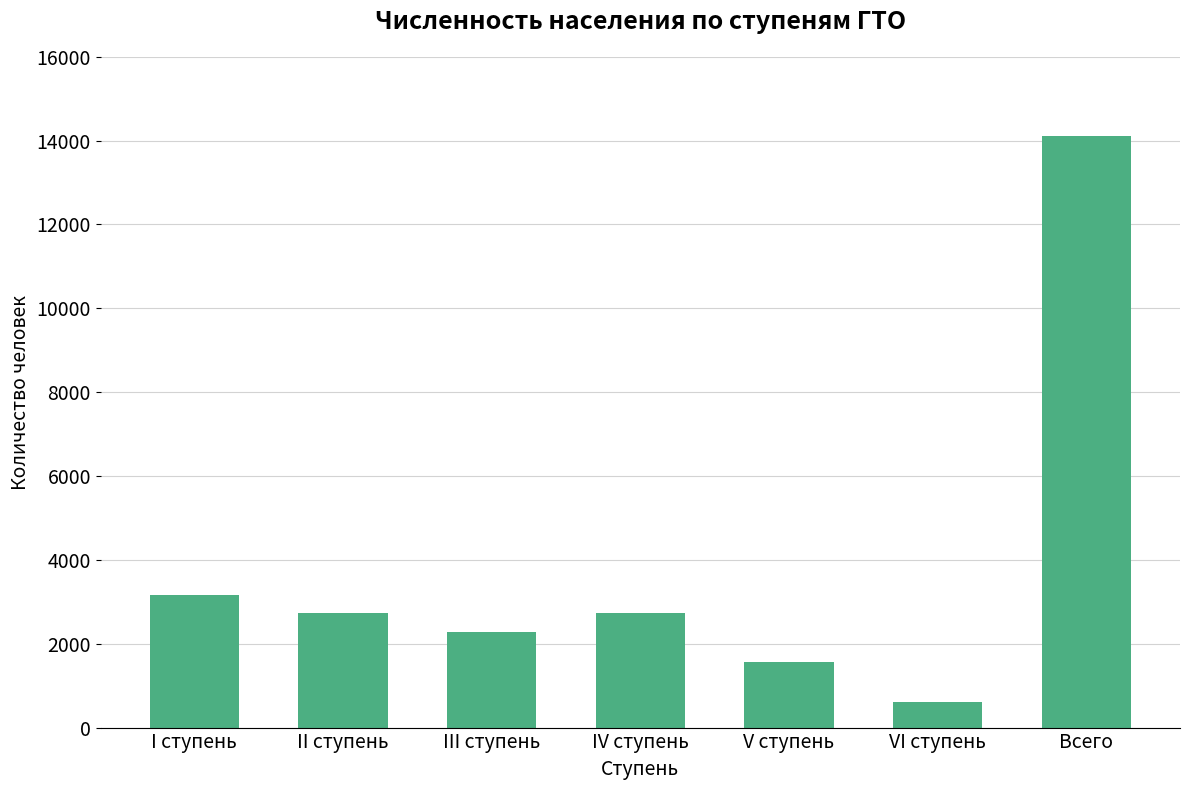

What is the value of the 2nd bar from the left?

2744